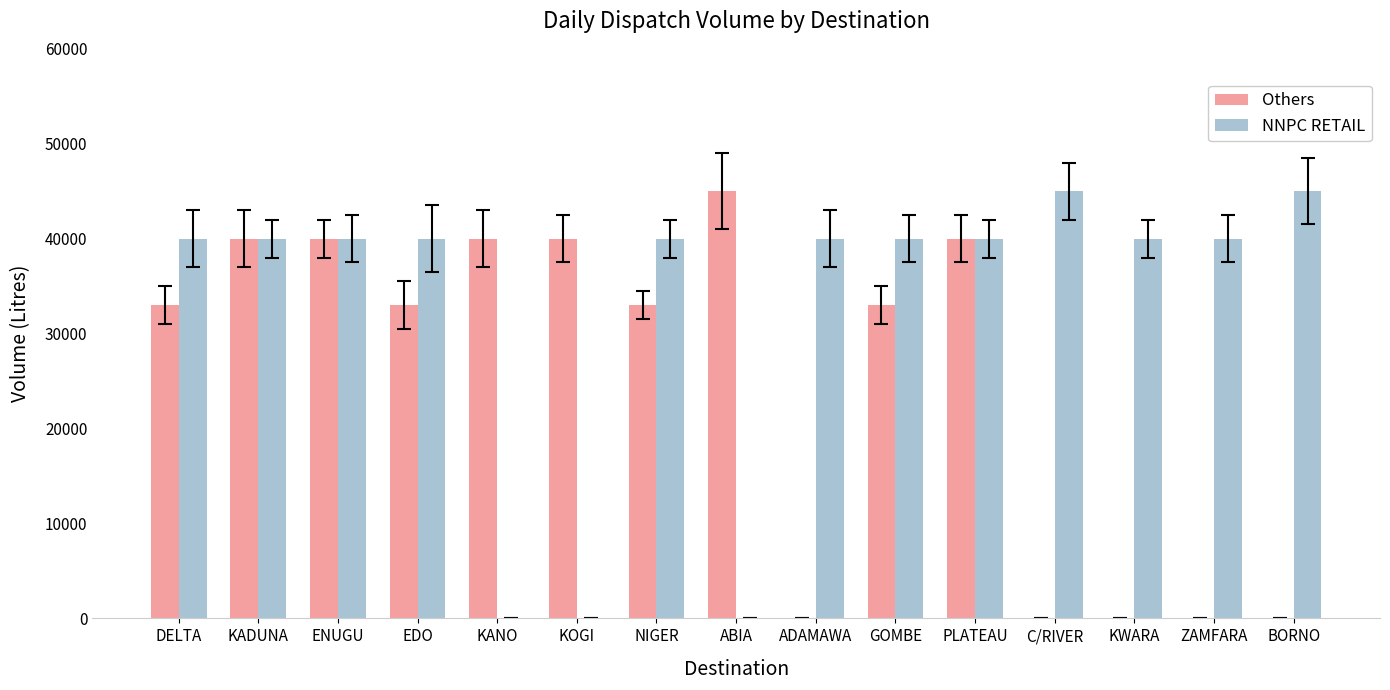

Is the value of NNPC RETAIL at KOGI greater than the value of Others at EDO?

No